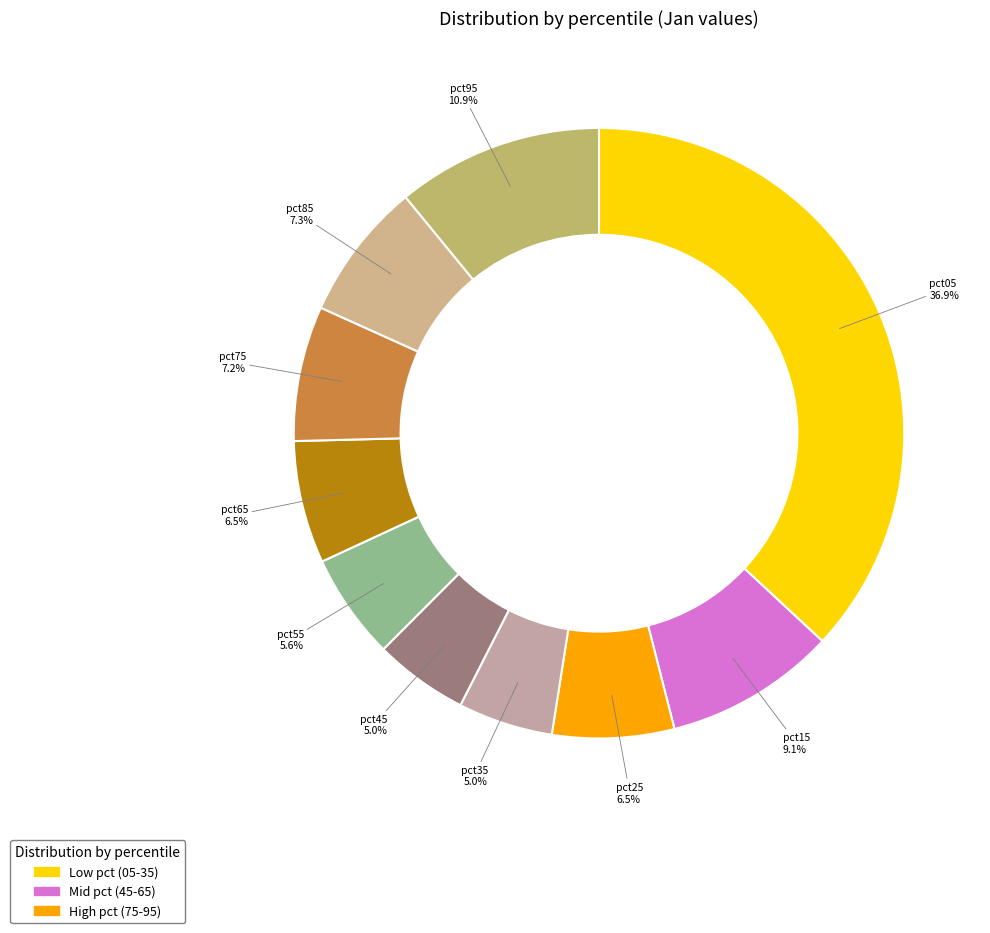

To the nearest percent, what is the average slice percentage?

10%